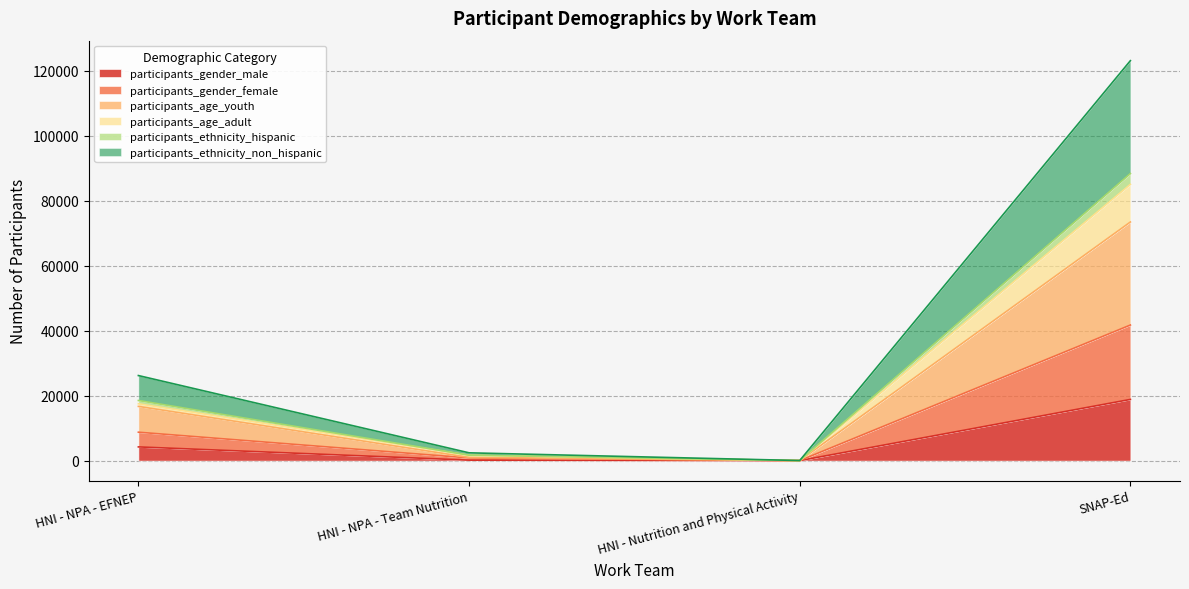

What value does the participants_gender_male series have at SNAP-Ed?

18841